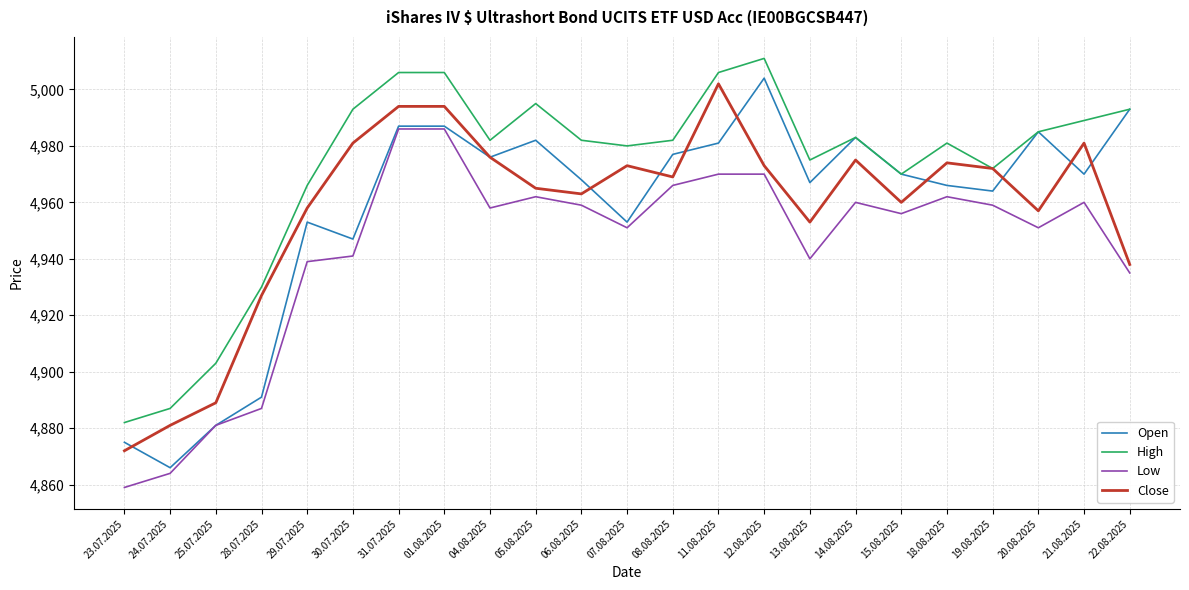

Which series changed the most between 28.07.2025 and 22.08.2025?

Open